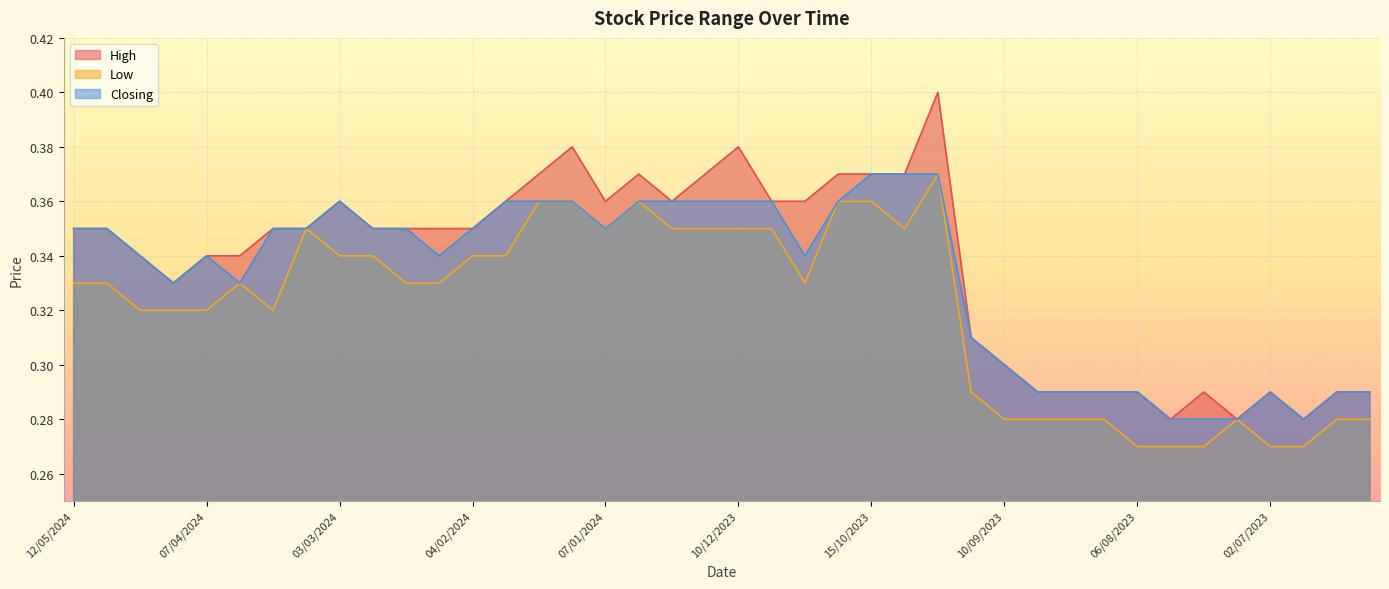

What position from the left is 17/03/2024?

7